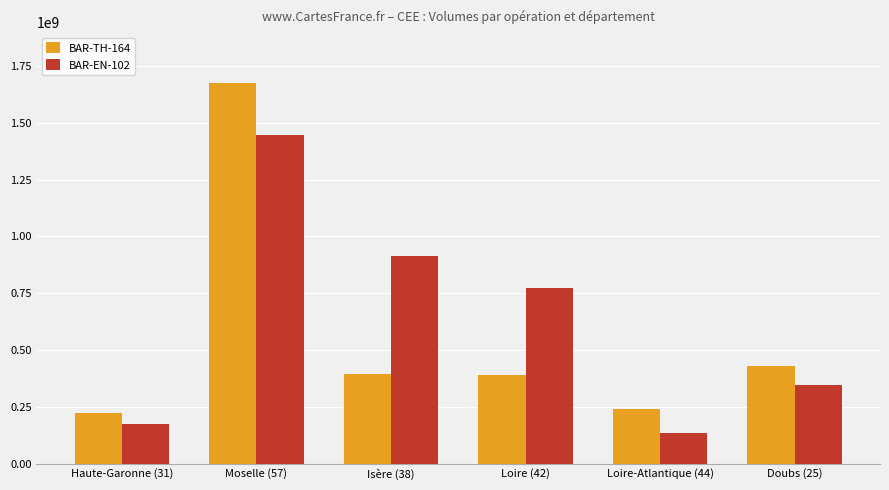

Which series has the widest spread of values?

BAR-TH-164